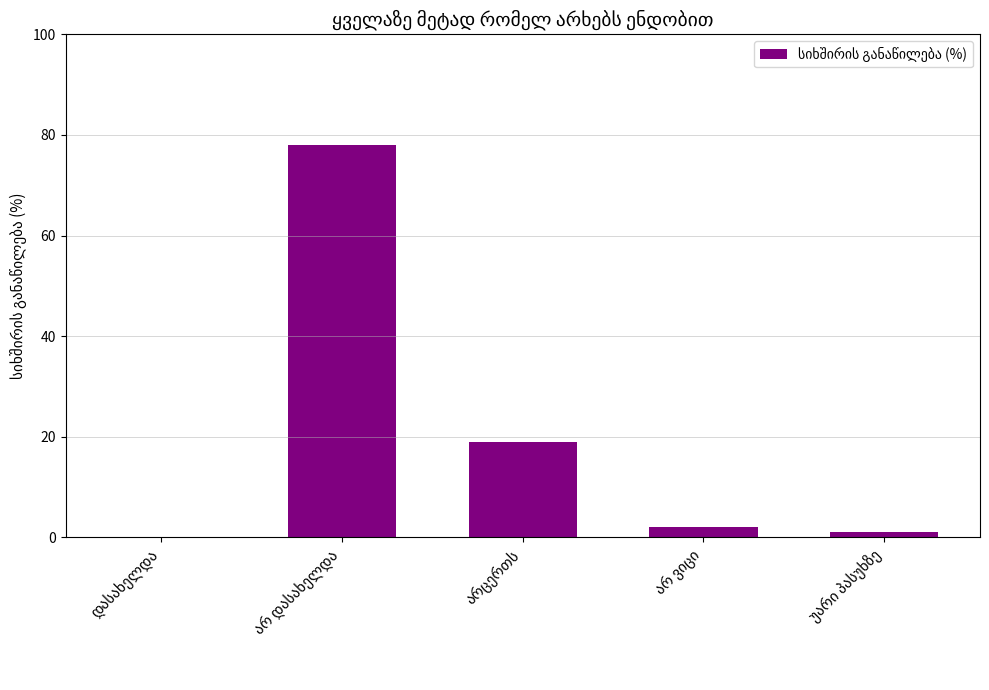

What is the greatest value displayed?

78